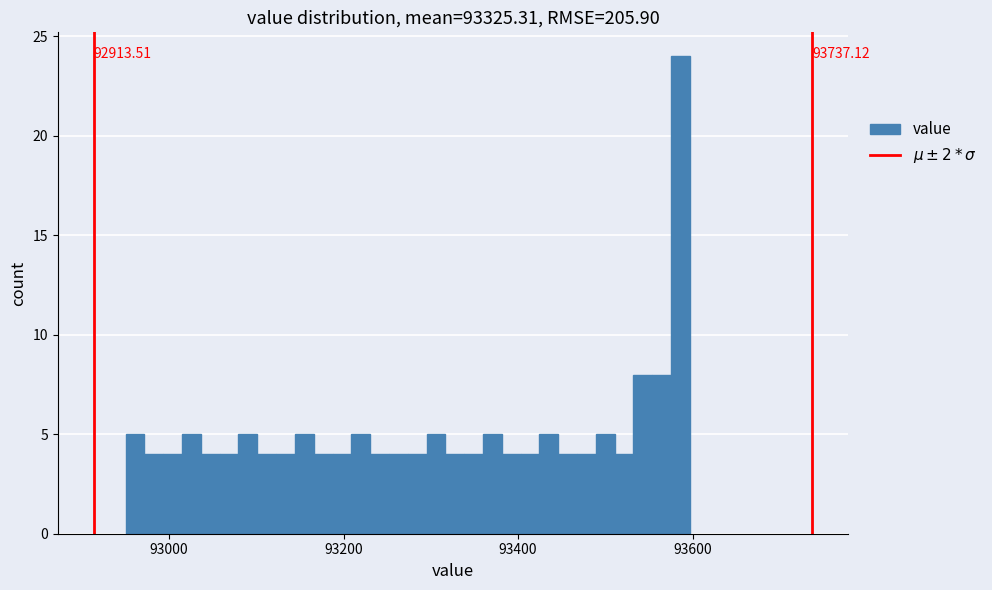

Around what value on the x-axis is the tallest bar? Give the approximate position of its centre, as read against the axis.

93580